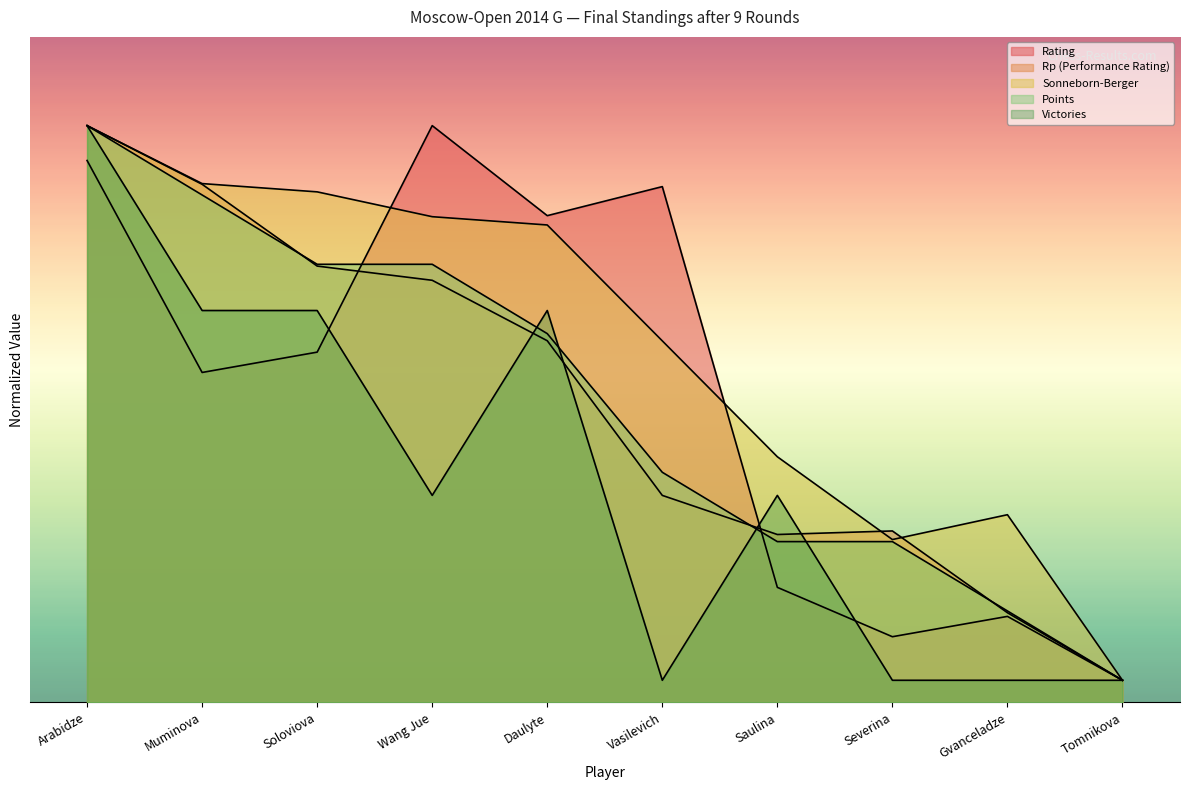

The value of Doп2 at Arabidze is 26.0. True or false?

True